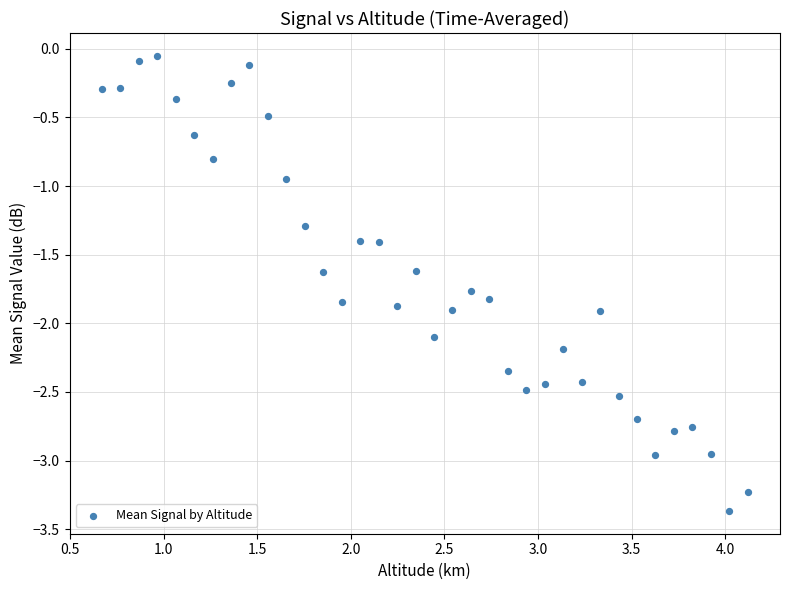

What is the range of X values (max minus min)?

3.4